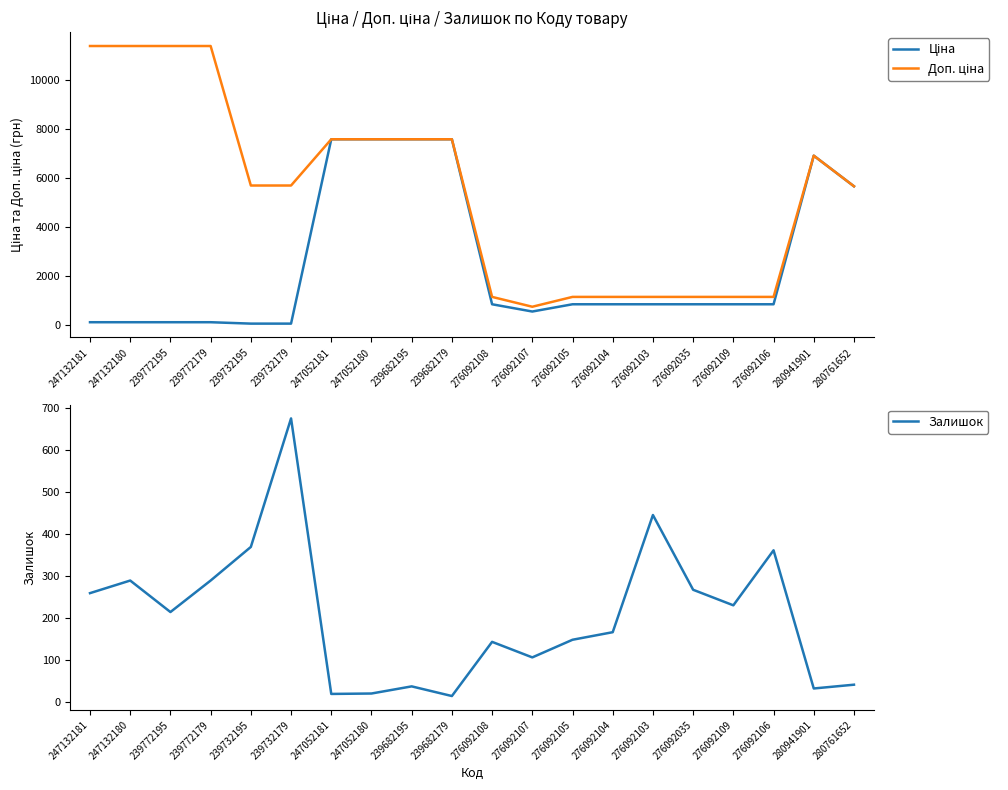

True or false: Доп. ціна and Залишок intersect in this chart.

False